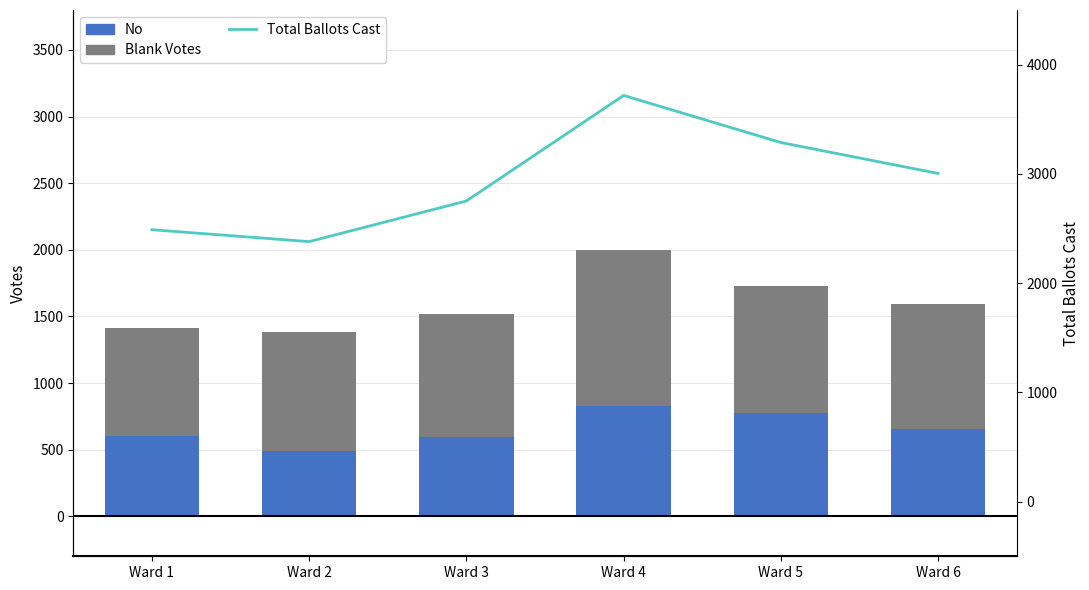

Is the value of Blank Votes at Ward 5 greater than the value of Total Ballots Cast at Ward 5?

No